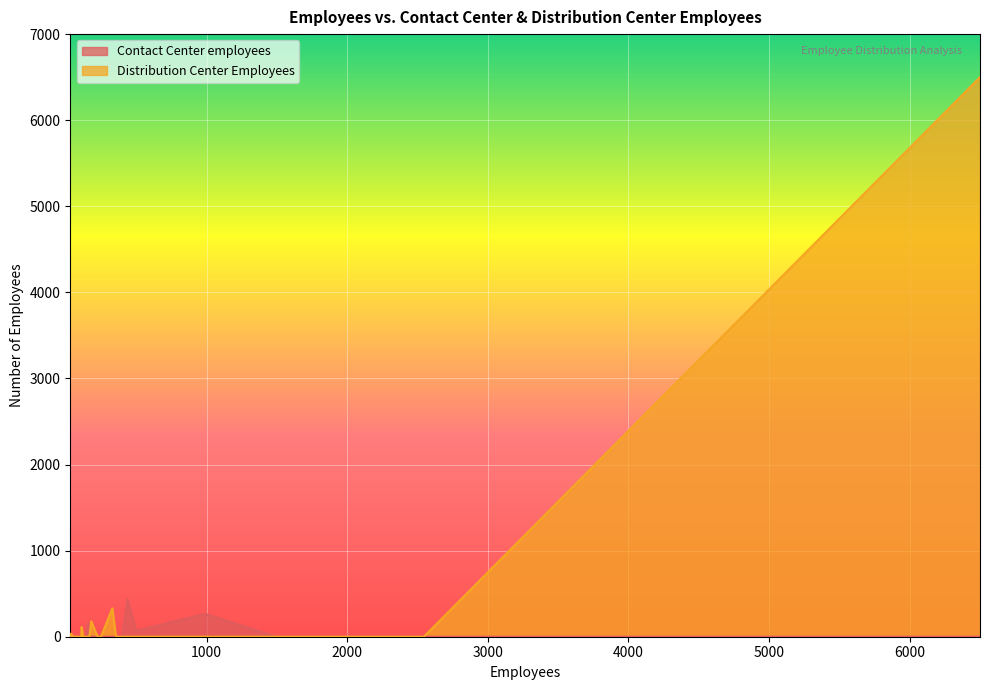

How many interior local peaks (higher than both neighbors) does the data have?

4